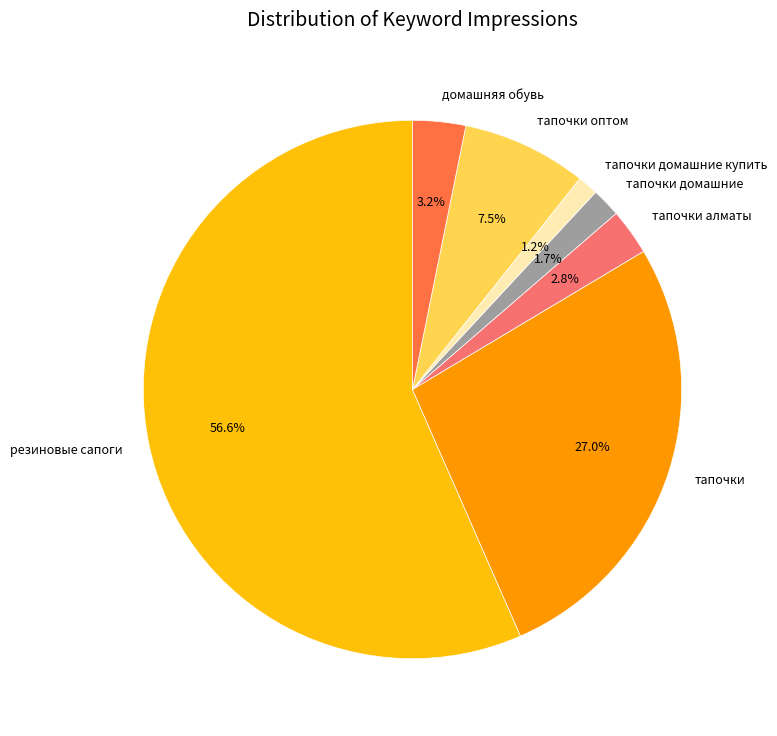

How much of the chart is everything except тапочки алматы?

97.2%